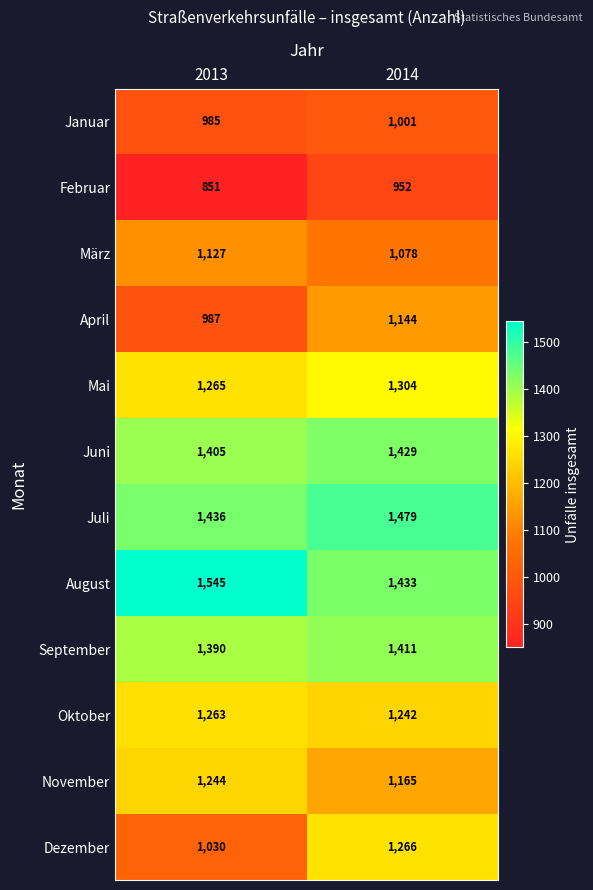

What is the minimum value shown in the chart?

851